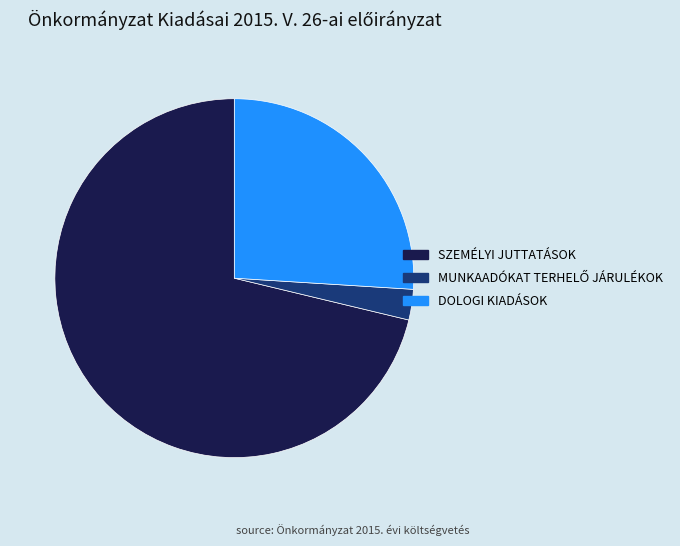

How many segments does this pie chart have?

3